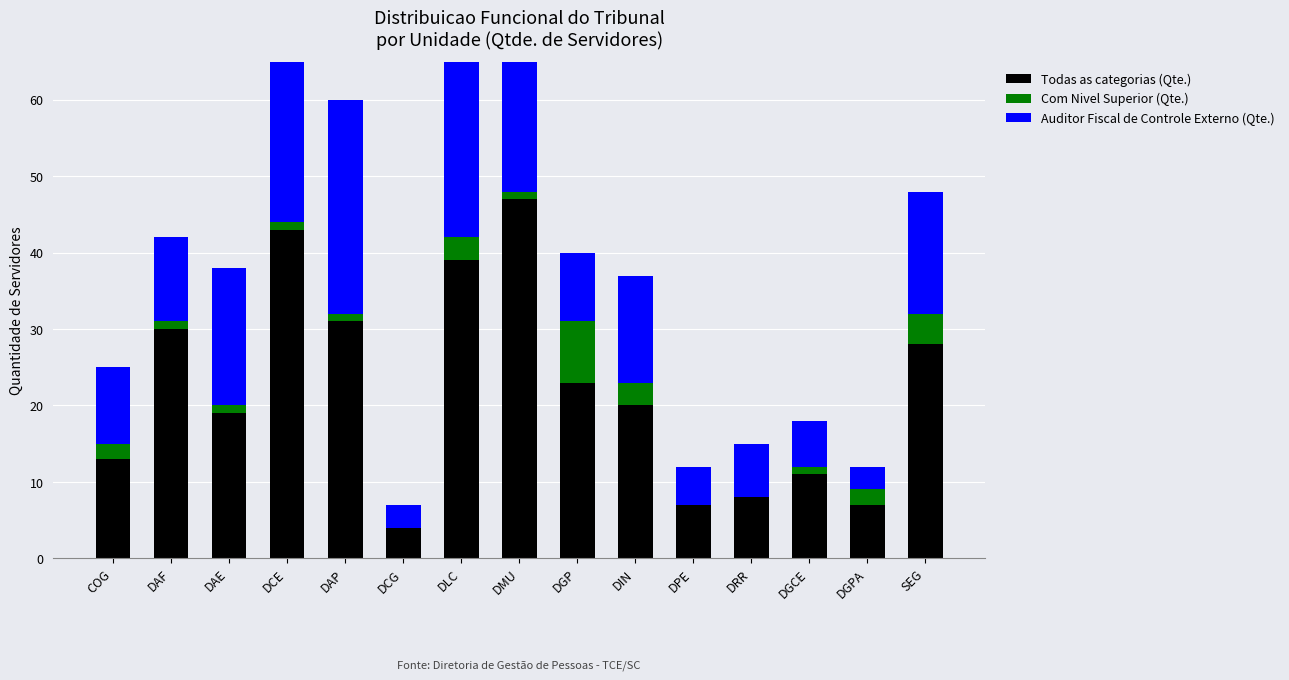

How many distinct data groups are displayed?

3